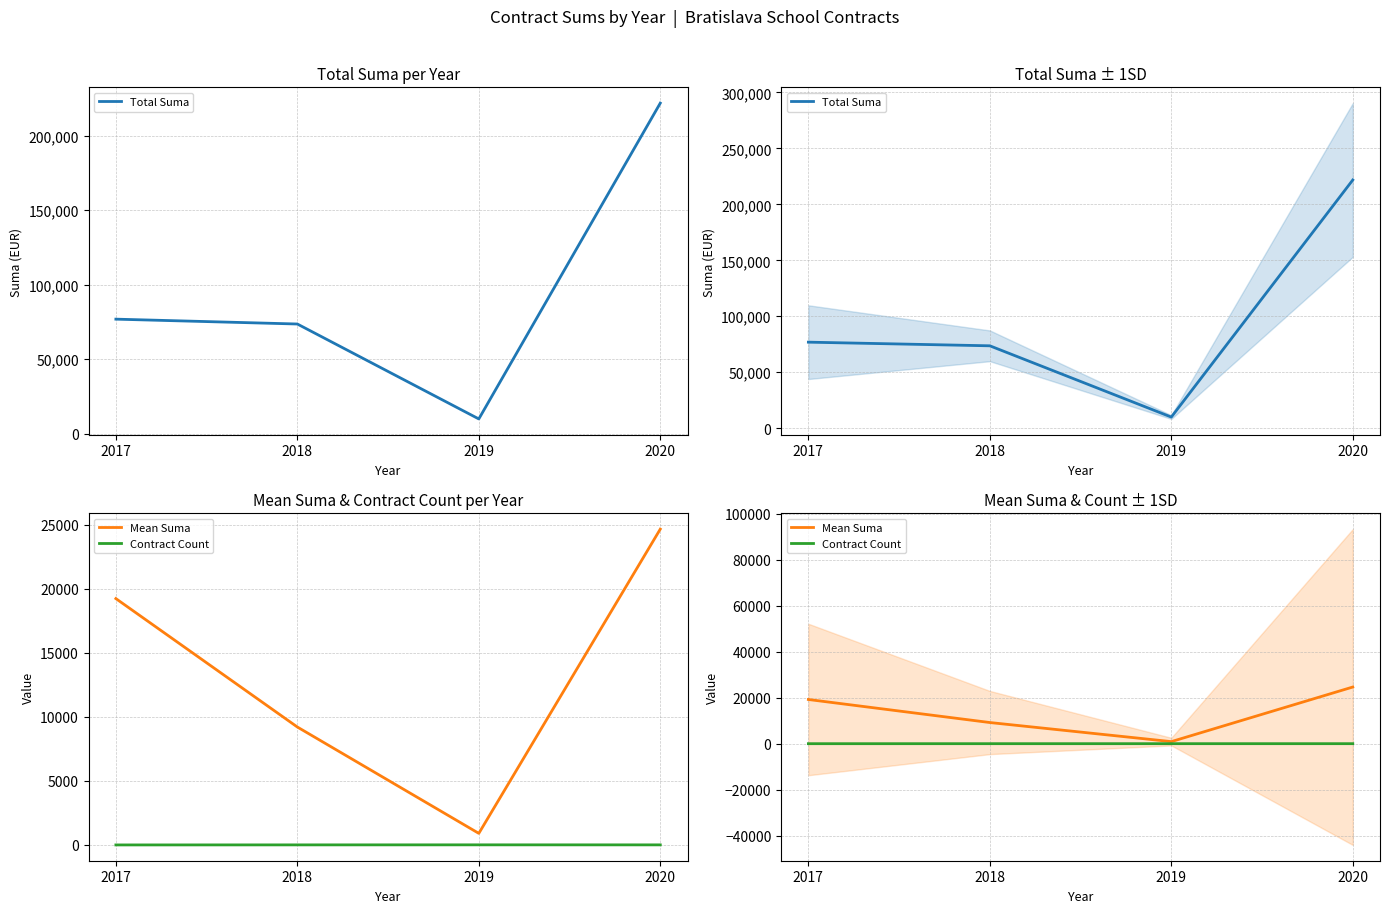

Is the value of Total Suma at 2019 greater than the value of Mean Suma at 2017?

No